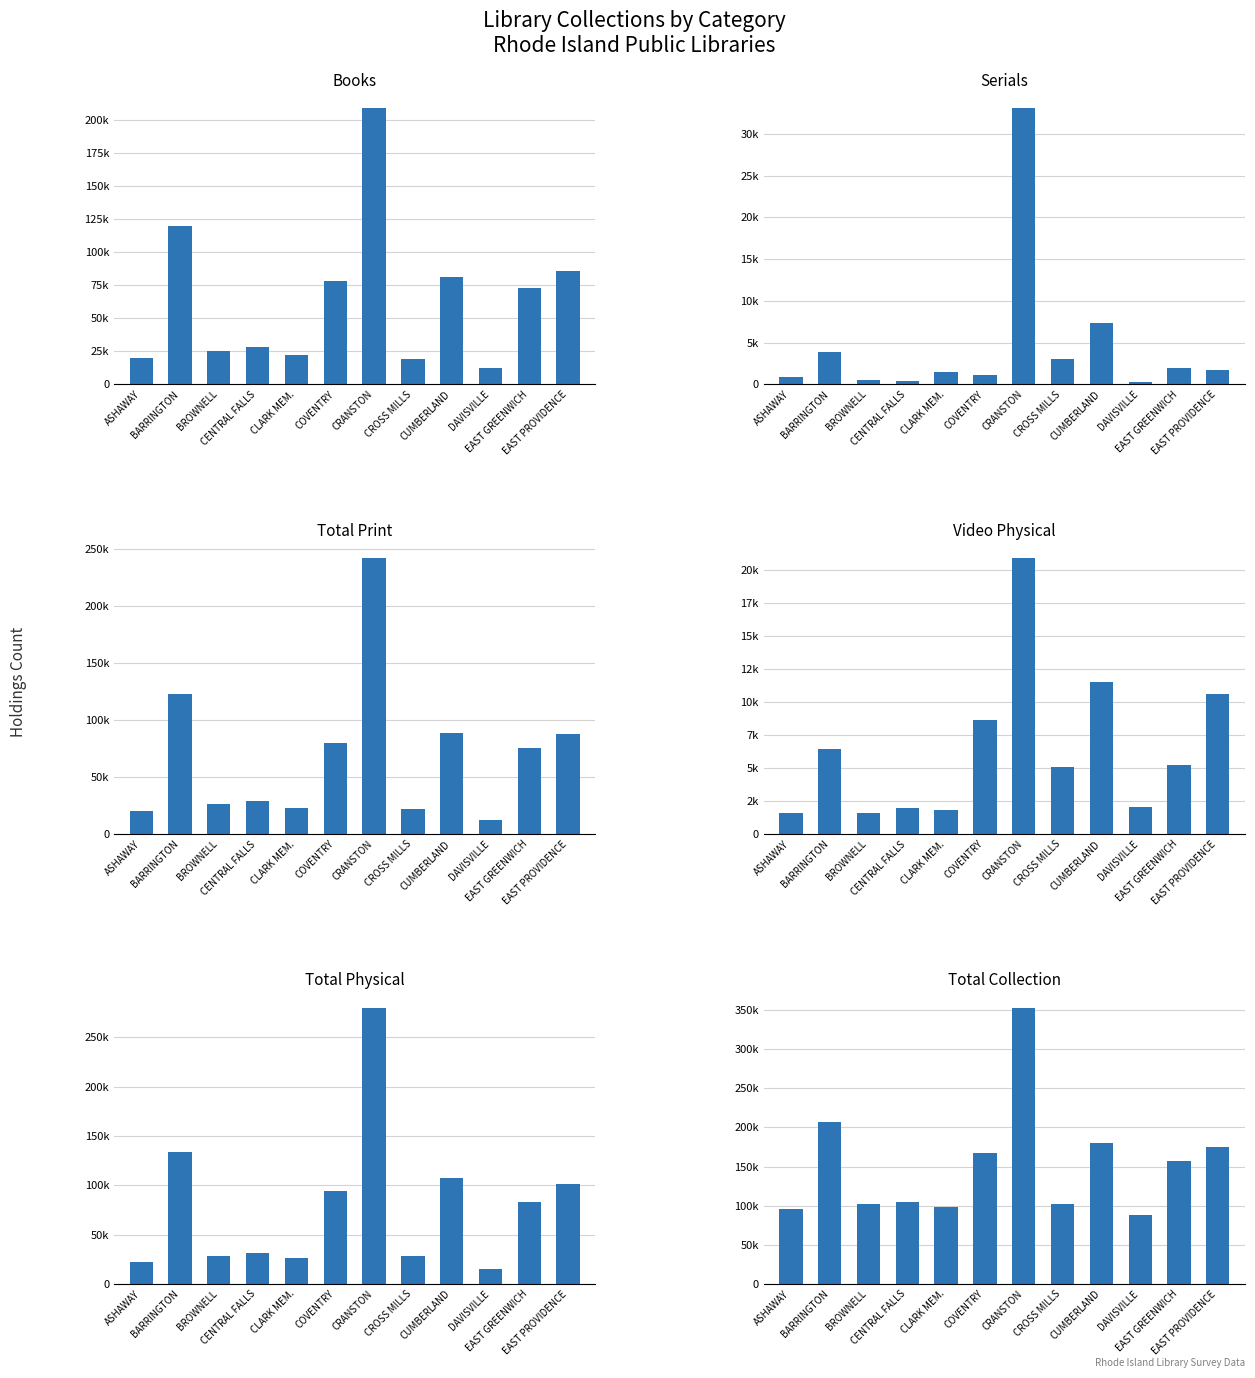

What is the approximate value of Total Print at COVENTRY?

79431